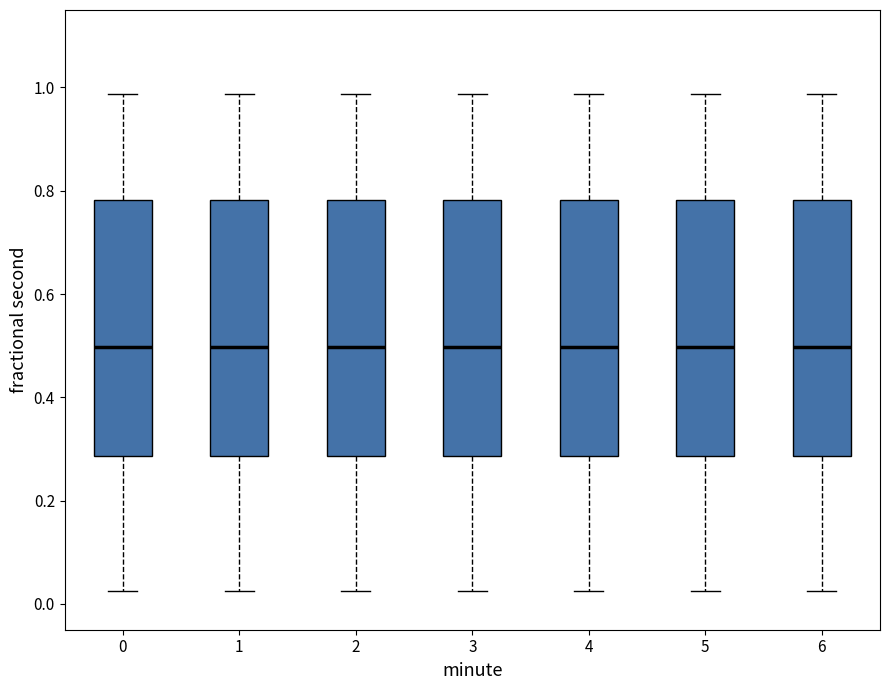

Where is the lower edge of the box at x = 5 on the y-axis? The values are not printed on the chart, so give them approximately, as read against the axis.

0.28